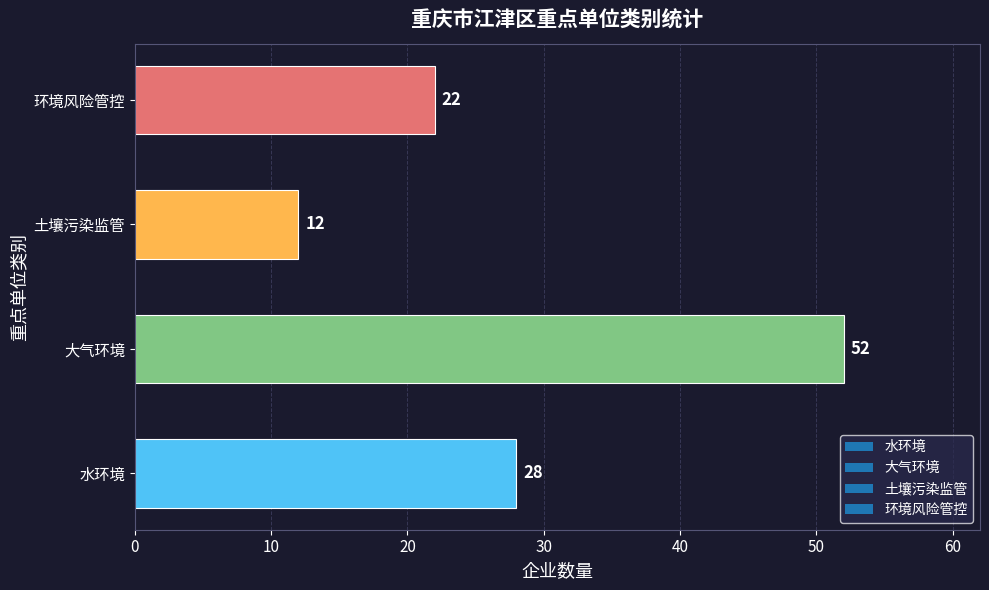

Rank the categories by value from highest to lowest.

大气环境, 水环境, 环境风险管控, 土壤污染监管